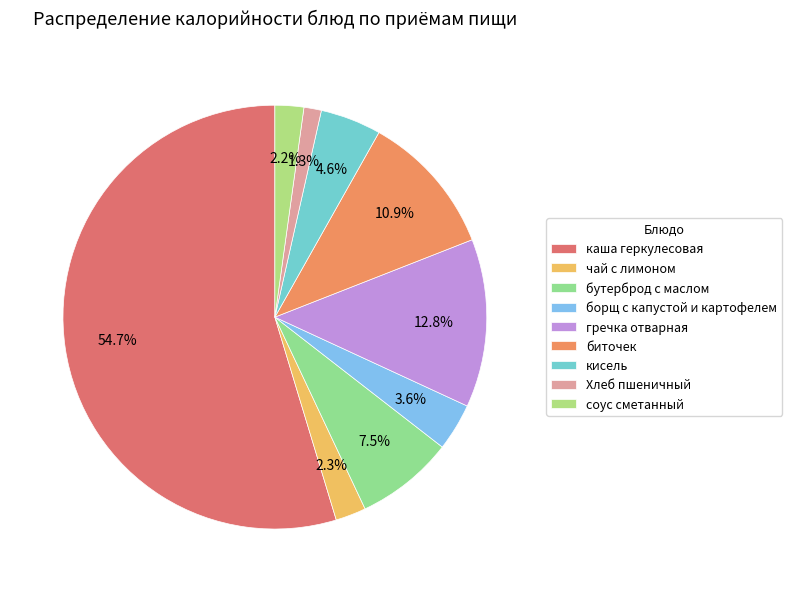

To the nearest percent, what is the average slice percentage?

11%